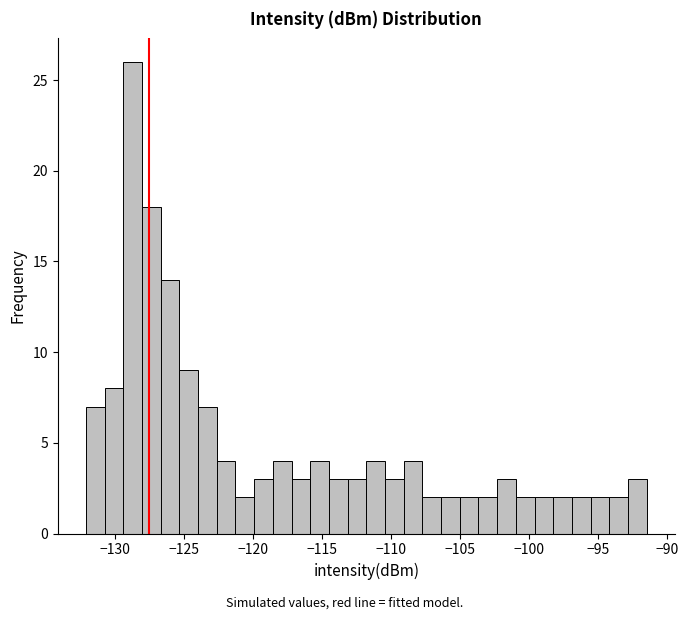

Read against the x-axis, roughly where is the centre of the tallest bar?

-128.5